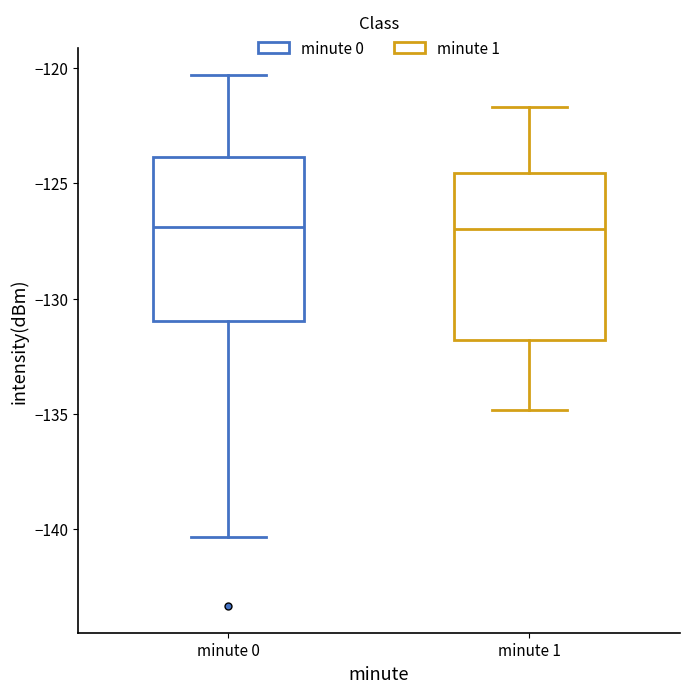

Reading left to right, transcribe this box plot: for each box, give where its median line is, the range the box spans, and where its two whiskers end, as read against the y-axis. The values are not printed on the chart, so give them approximately, as read against the axis.

minute 0: median -127.0, box -131.0 to -124.0, whiskers -140.5 to -120.5
minute 1: median -127.0, box -132.0 to -124.5, whiskers -135.0 to -121.5